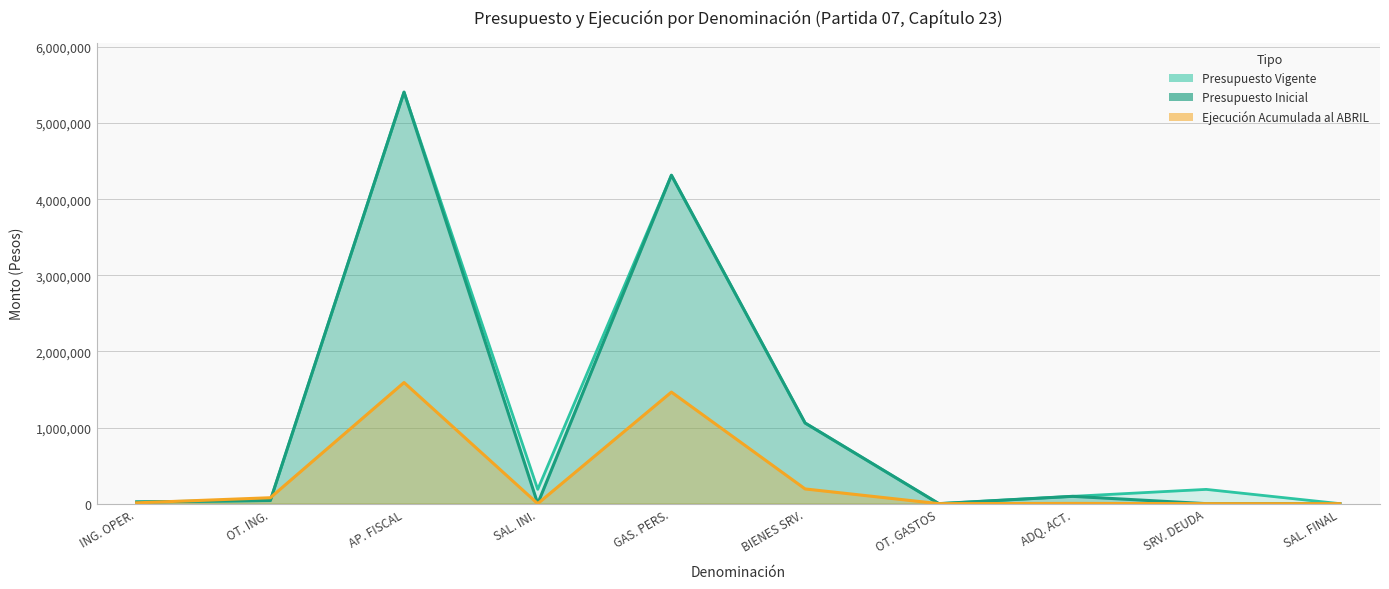

What are all the series names shown in the legend?

Presupuesto Inicial, Presupuesto Vigente, Ejecucion Acumulada al ABRIL